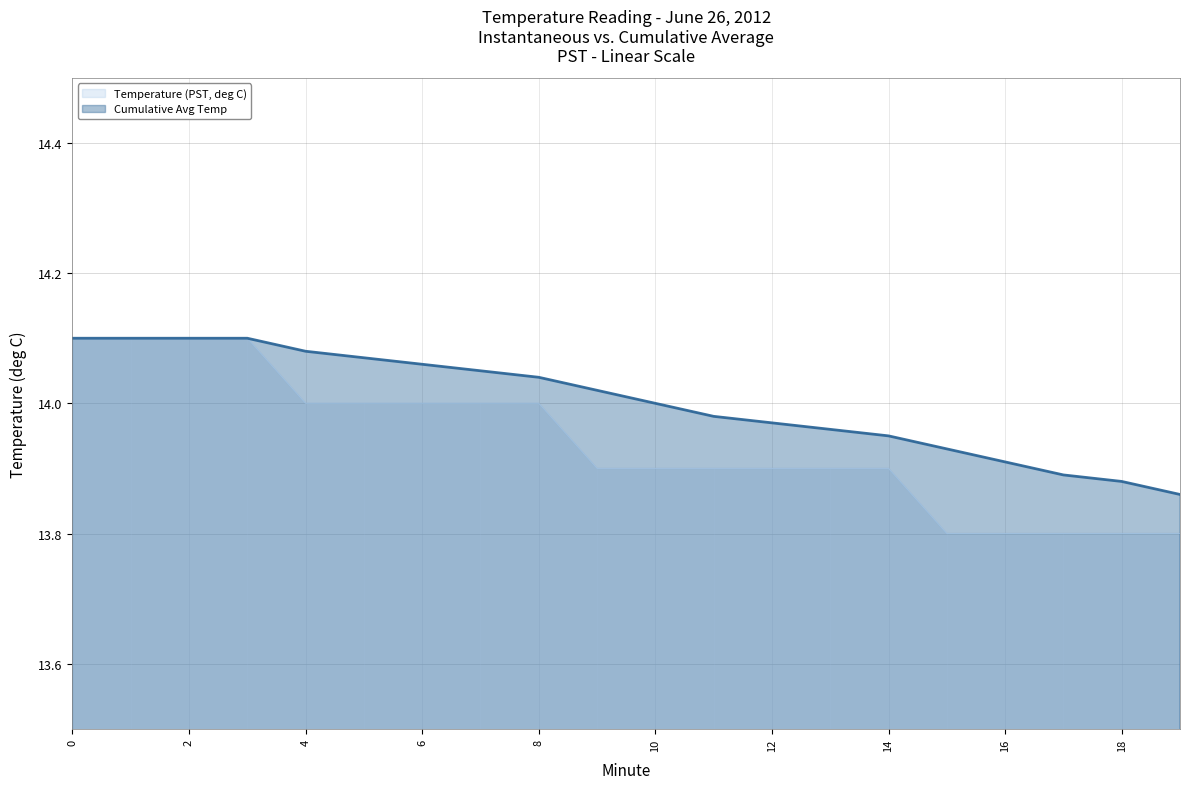

What is the difference between the second highest and second lowest values in the Cumulative Avg Temp series?

0.2